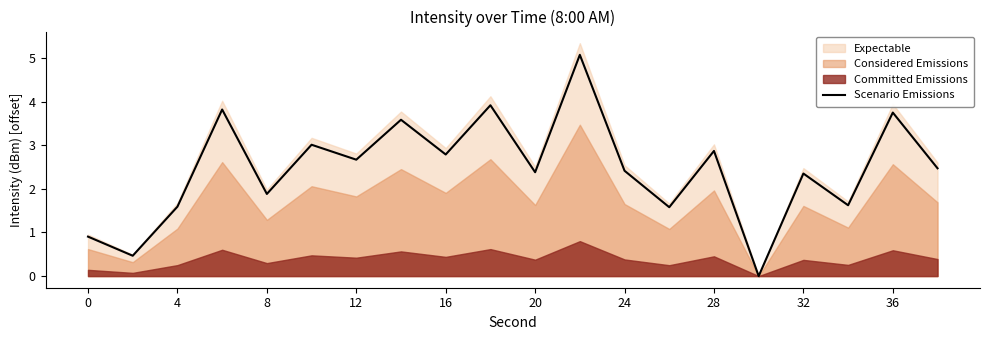

At which label is Scenario Emissions closest to 2?

8